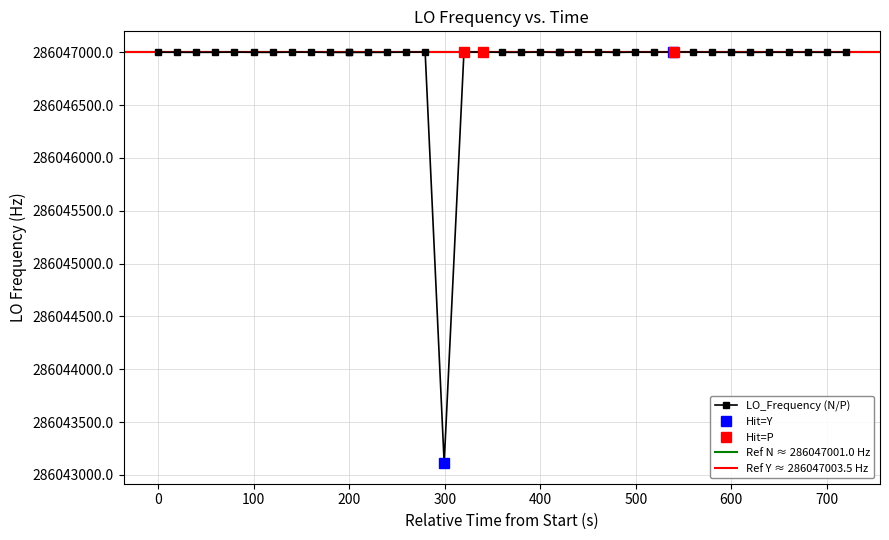

How many lines are shown in the chart?

1